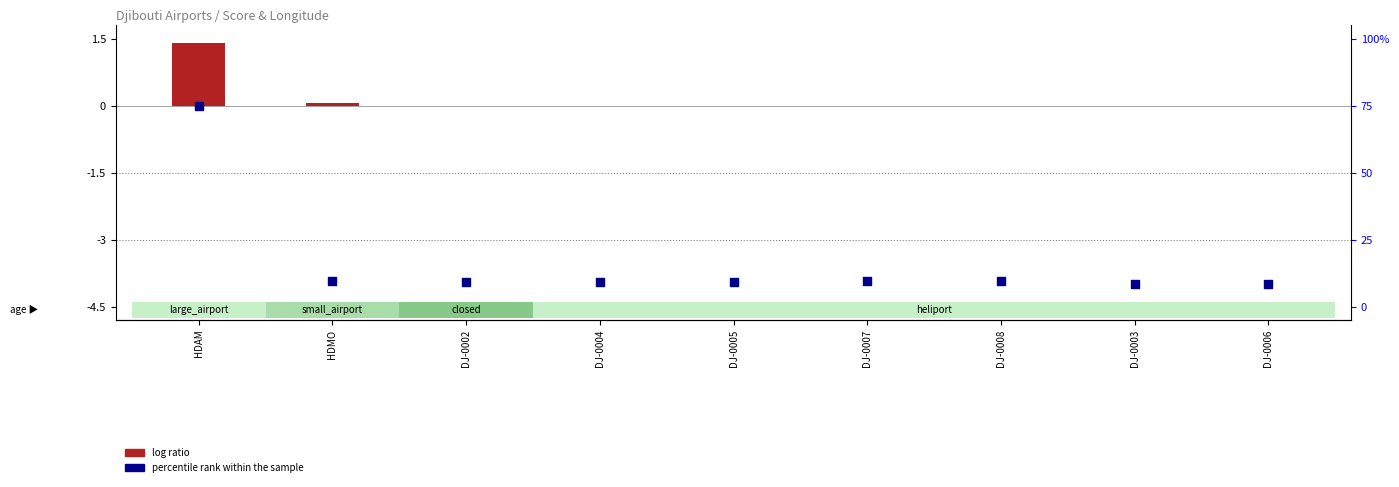

At how many categories does at least one series exceed 0?

2